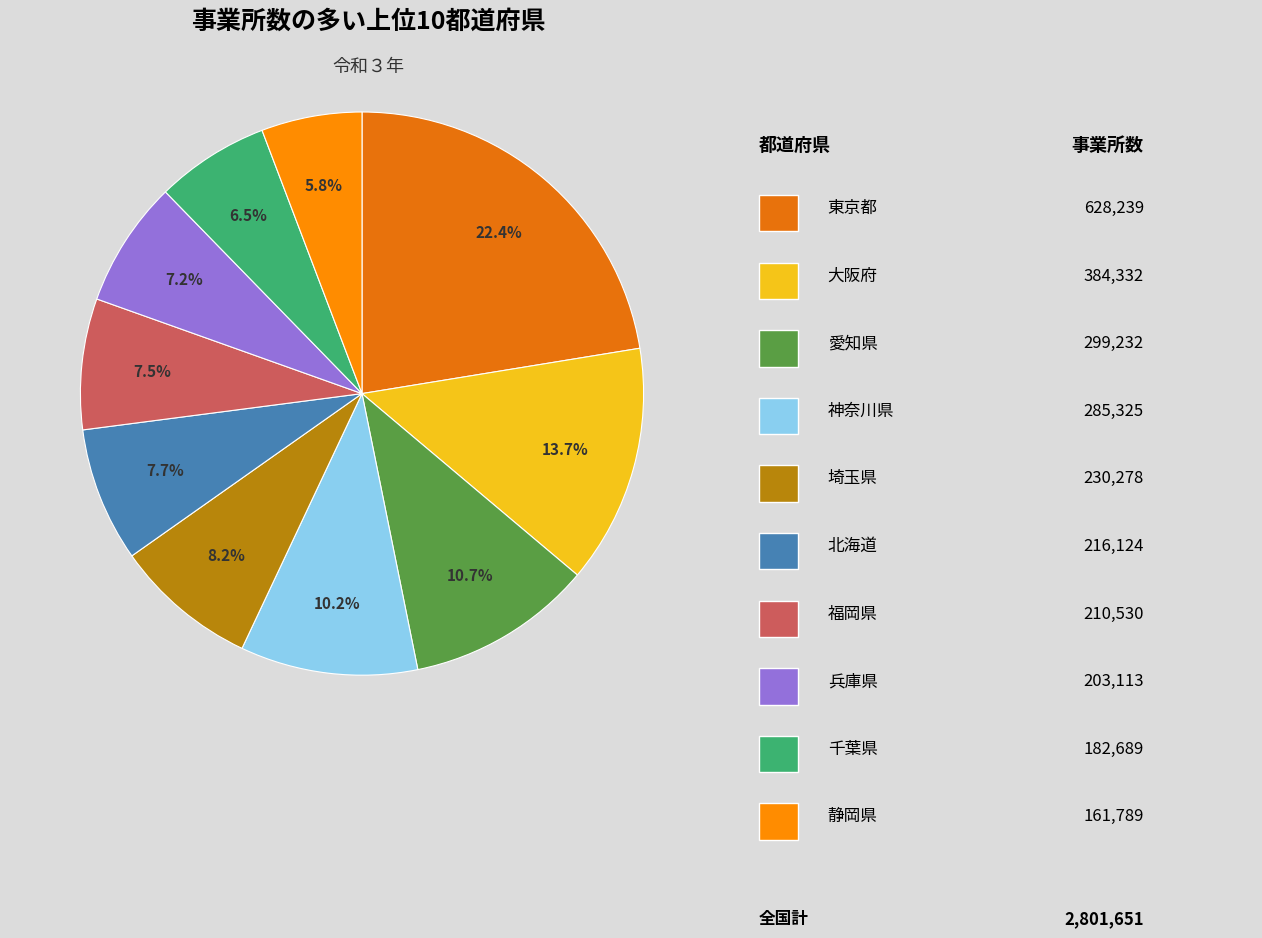

How many segments does this pie chart have?

10